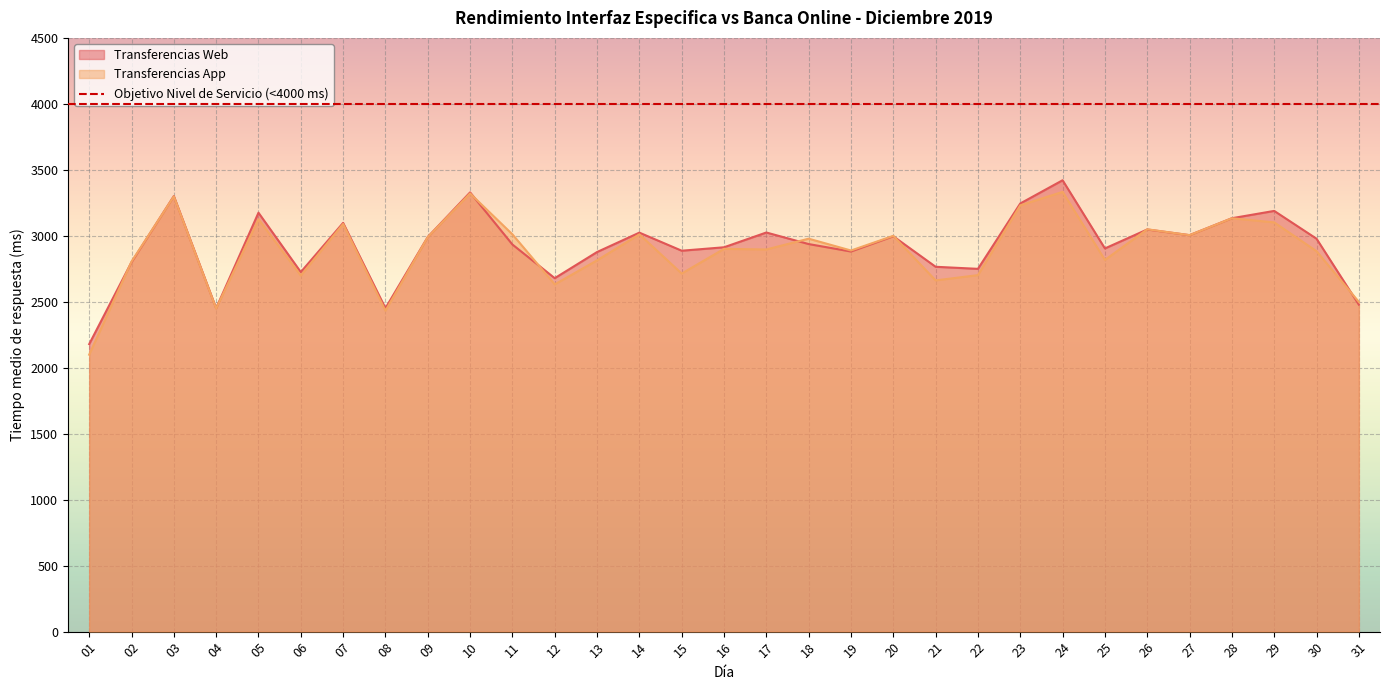

What is the difference between the Transferencias App values at 07 and 08?

657.8